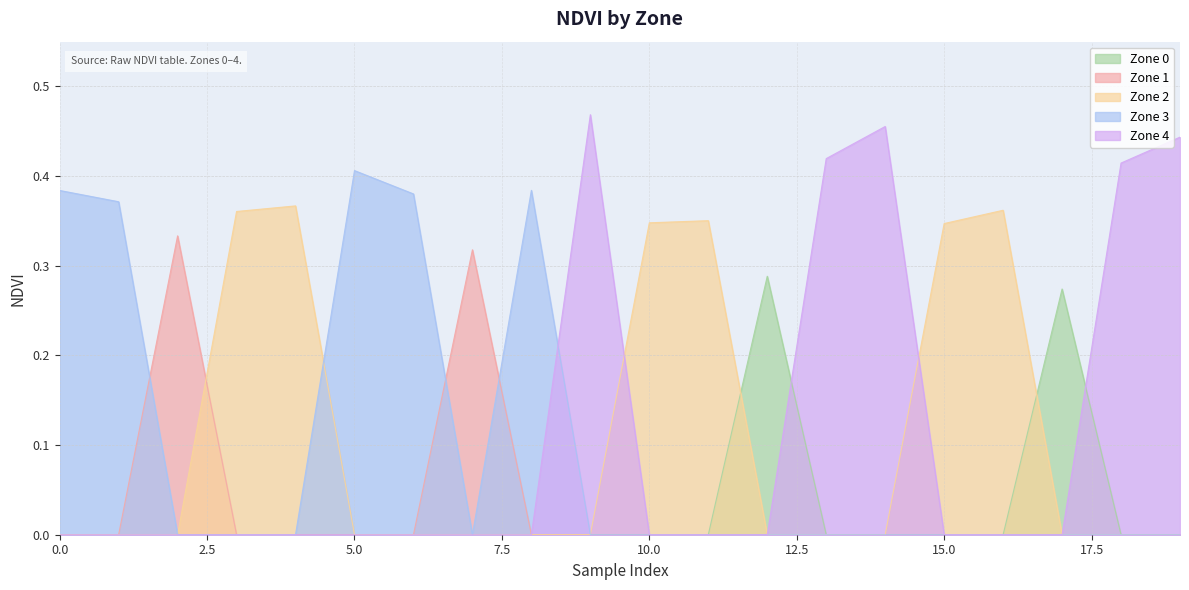

How many times do Zone 4 and Zone 2 cross each other?

2